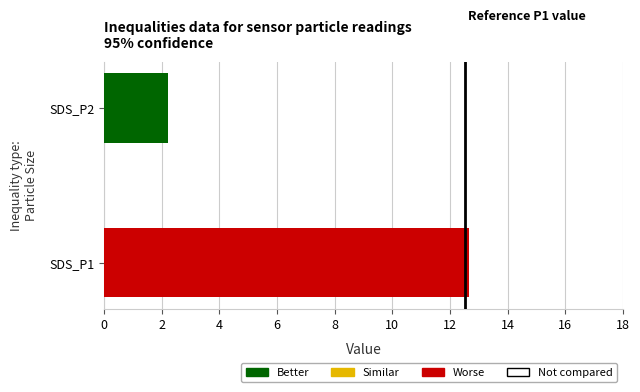

True or false: the data shows 2.2 at SDS_P2.

True